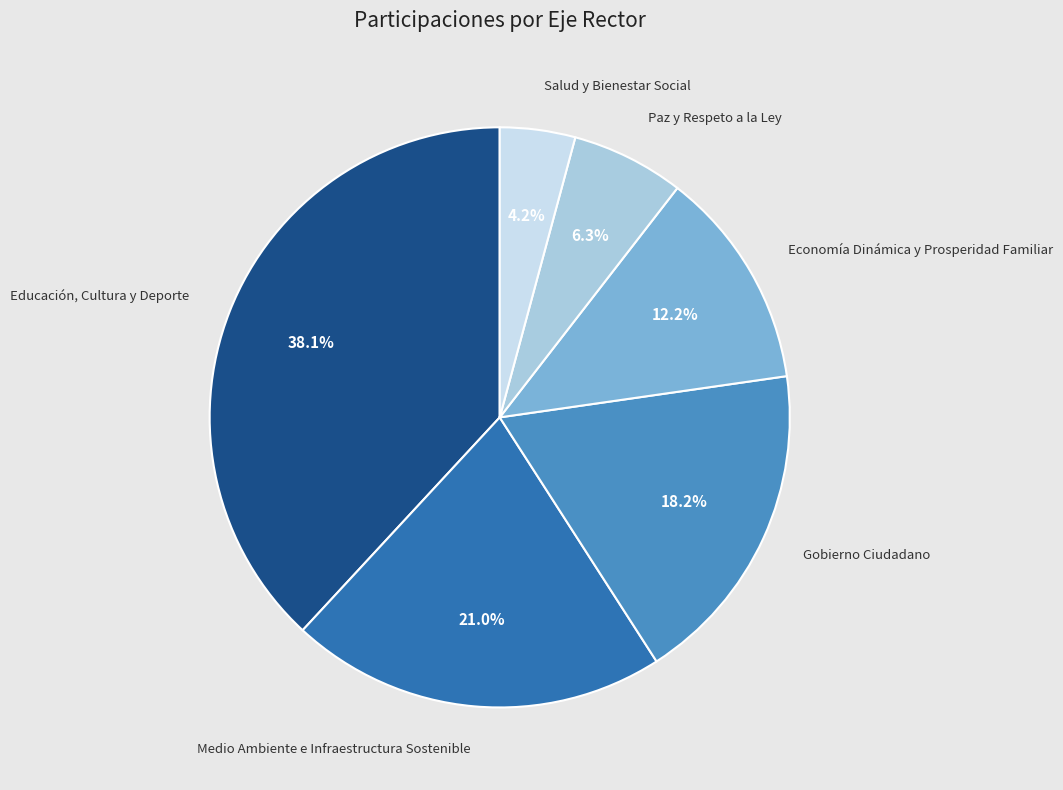

What is the smallest slice in the pie chart?

Salud y Bienestar Social